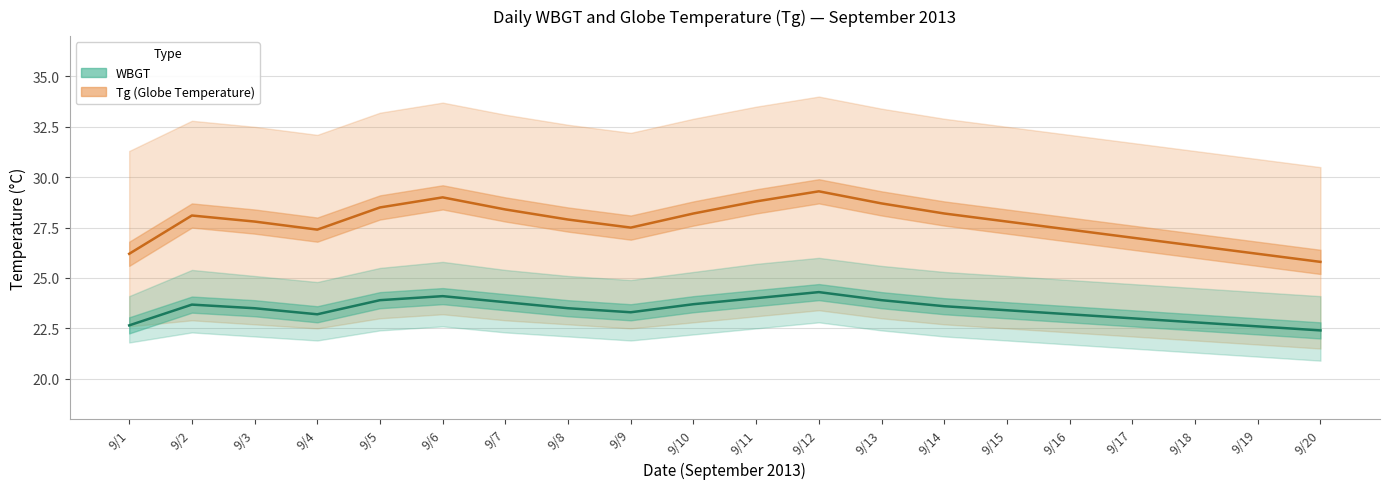

What is the approximate value of WBGT (mean) at 9/19?

22.6